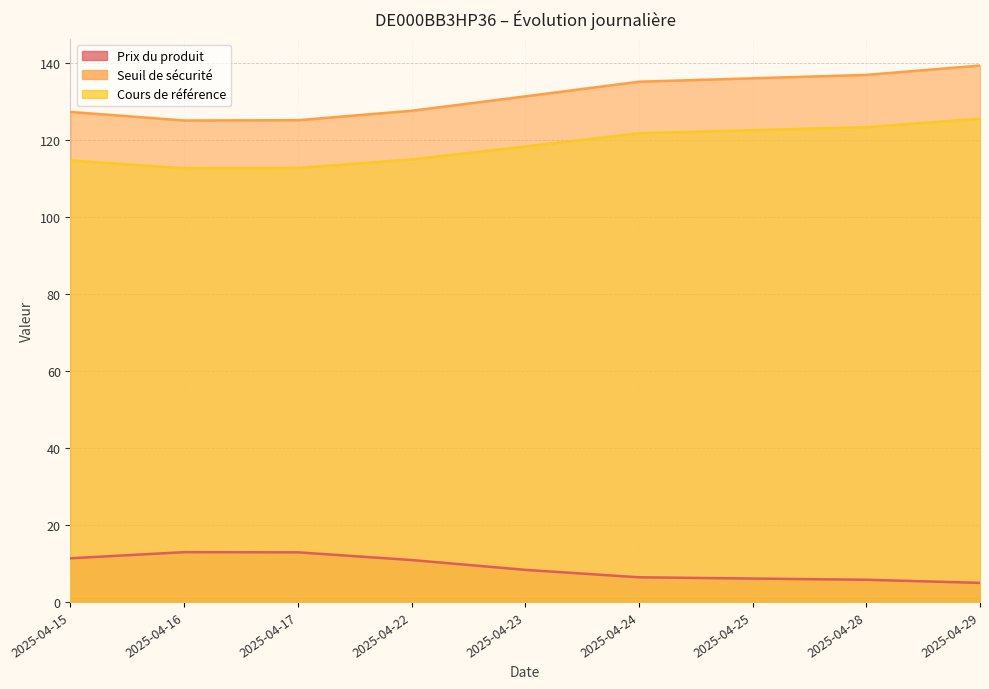

Where is the first local minimum for Cours de référence?

2025-04-16